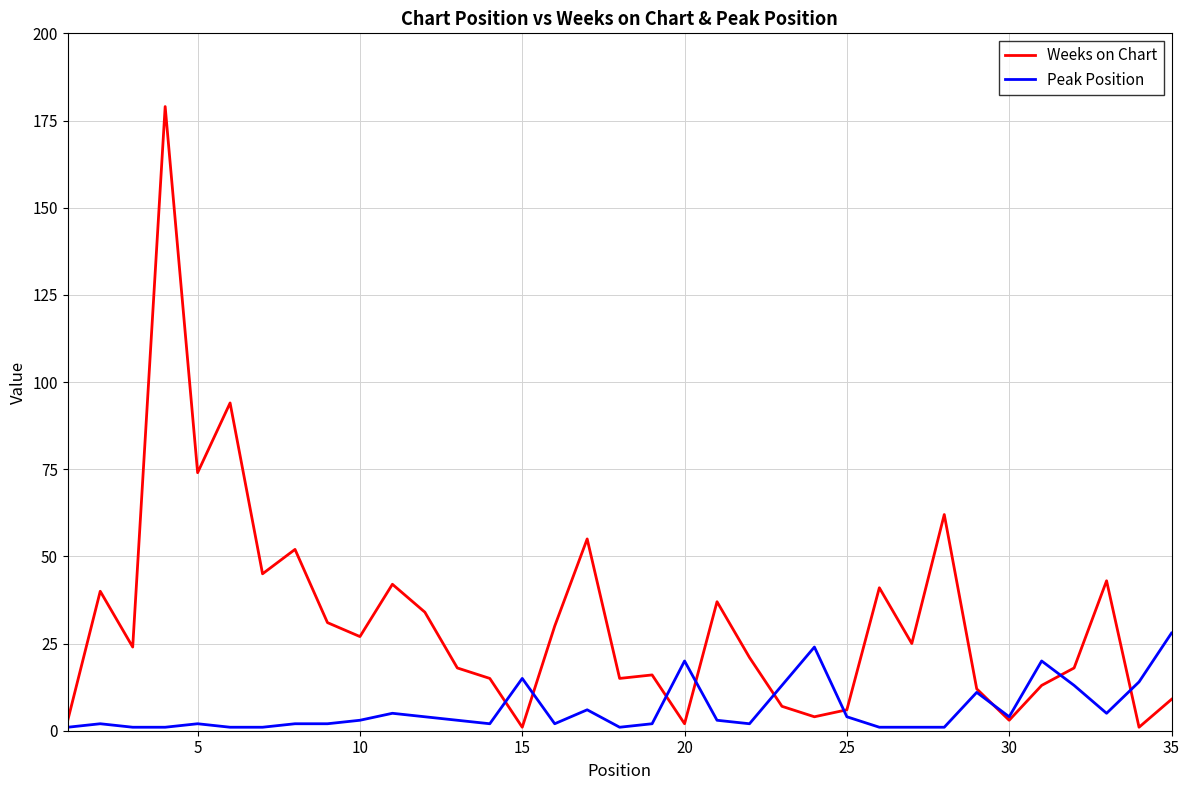

Rank the series by their average value, from highest to lowest.

Weeks on Chart, Peak Position